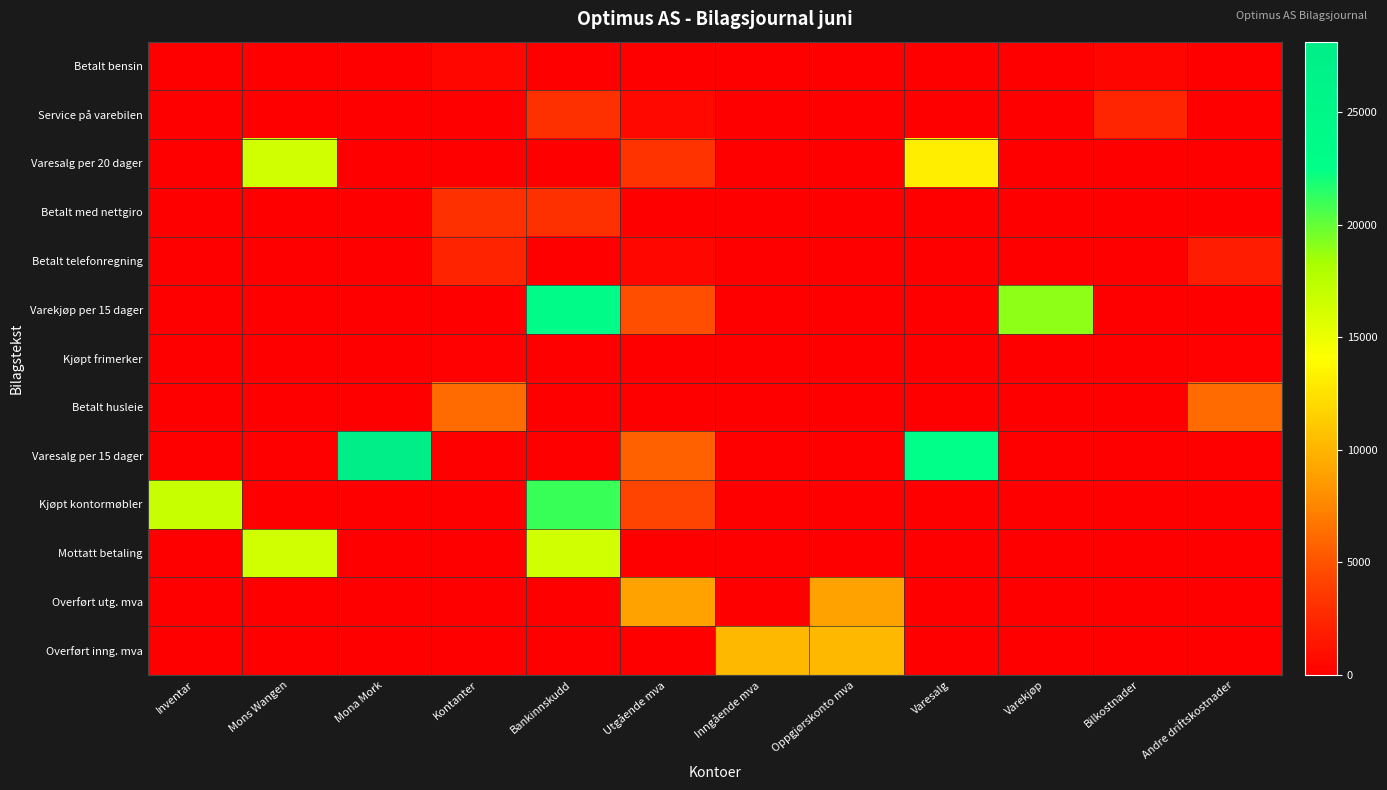

Reading left to right, list all the values displayed in this chart.

Betalt bensin: Inventar=0	Mons Wangen=0	Mona Mork=0	Kontanter=525	Bankinnskudd=0	Utgående mva=105	Inngående mva=0	Oppgjørskonto mva=0	Varesalg=0	Varekjøp=0	Bilkostnader=420	Andre driftskostnader=0
Service på varebilen: Inventar=0	Mons Wangen=0	Mona Mork=0	Kontanter=0	Bankinnskudd=3000	Utgående mva=600	Inngående mva=0	Oppgjørskonto mva=0	Varesalg=0	Varekjøp=0	Bilkostnader=2400	Andre driftskostnader=0
Varesalg per 20 dager: Inventar=0	Mons Wangen=16375	Mona Mork=0	Kontanter=0	Bankinnskudd=0	Utgående mva=3275	Inngående mva=0	Oppgjørskonto mva=0	Varesalg=13100	Varekjøp=0	Bilkostnader=0	Andre driftskostnader=0
Betalt med nettgiro: Inventar=0	Mons Wangen=0	Mona Mork=0	Kontanter=3000	Bankinnskudd=3000	Utgående mva=0	Inngående mva=0	Oppgjørskonto mva=0	Varesalg=0	Varekjøp=0	Bilkostnader=0	Andre driftskostnader=0
Betalt telefonregning: Inventar=0	Mons Wangen=0	Mona Mork=0	Kontanter=2250	Bankinnskudd=0	Utgående mva=450	Inngående mva=0	Oppgjørskonto mva=0	Varesalg=0	Varekjøp=0	Bilkostnader=0	Andre driftskostnader=1800
Varekjøp per 15 dager: Inventar=0	Mons Wangen=0	Mona Mork=0	Kontanter=0	Bankinnskudd=23750	Utgående mva=4750	Inngående mva=0	Oppgjørskonto mva=0	Varesalg=0	Varekjøp=19000	Bilkostnader=0	Andre driftskostnader=0
Kjøpt frimerker: Inventar=0	Mons Wangen=0	Mona Mork=0	Kontanter=175	Bankinnskudd=0	Utgående mva=35	Inngående mva=0	Oppgjørskonto mva=0	Varesalg=0	Varekjøp=0	Bilkostnader=0	Andre driftskostnader=140
Betalt husleie: Inventar=0	Mons Wangen=0	Mona Mork=0	Kontanter=6200	Bankinnskudd=0	Utgående mva=0	Inngående mva=0	Oppgjørskonto mva=0	Varesalg=0	Varekjøp=0	Bilkostnader=0	Andre driftskostnader=6200
Varesalg per 15 dager: Inventar=0	Mons Wangen=0	Mona Mork=28125	Kontanter=0	Bankinnskudd=0	Utgående mva=5625	Inngående mva=0	Oppgjørskonto mva=0	Varesalg=22500	Varekjøp=0	Bilkostnader=0	Andre driftskostnader=0
Kjøpt kontormøbler: Inventar=16800	Mons Wangen=0	Mona Mork=0	Kontanter=0	Bankinnskudd=21000	Utgående mva=4200	Inngående mva=0	Oppgjørskonto mva=0	Varesalg=0	Varekjøp=0	Bilkostnader=0	Andre driftskostnader=0
Mottatt betaling: Inventar=0	Mons Wangen=16375	Mona Mork=0	Kontanter=0	Bankinnskudd=16375	Utgående mva=0	Inngående mva=0	Oppgjørskonto mva=0	Varesalg=0	Varekjøp=0	Bilkostnader=0	Andre driftskostnader=0
Overført utg. mva: Inventar=0	Mons Wangen=0	Mona Mork=0	Kontanter=0	Bankinnskudd=0	Utgående mva=8900	Inngående mva=0	Oppgjørskonto mva=8900	Varesalg=0	Varekjøp=0	Bilkostnader=0	Andre driftskostnader=0
Overført inng. mva: Inventar=0	Mons Wangen=0	Mona Mork=0	Kontanter=0	Bankinnskudd=0	Utgående mva=0	Inngående mva=10140	Oppgjørskonto mva=10140	Varesalg=0	Varekjøp=0	Bilkostnader=0	Andre driftskostnader=0